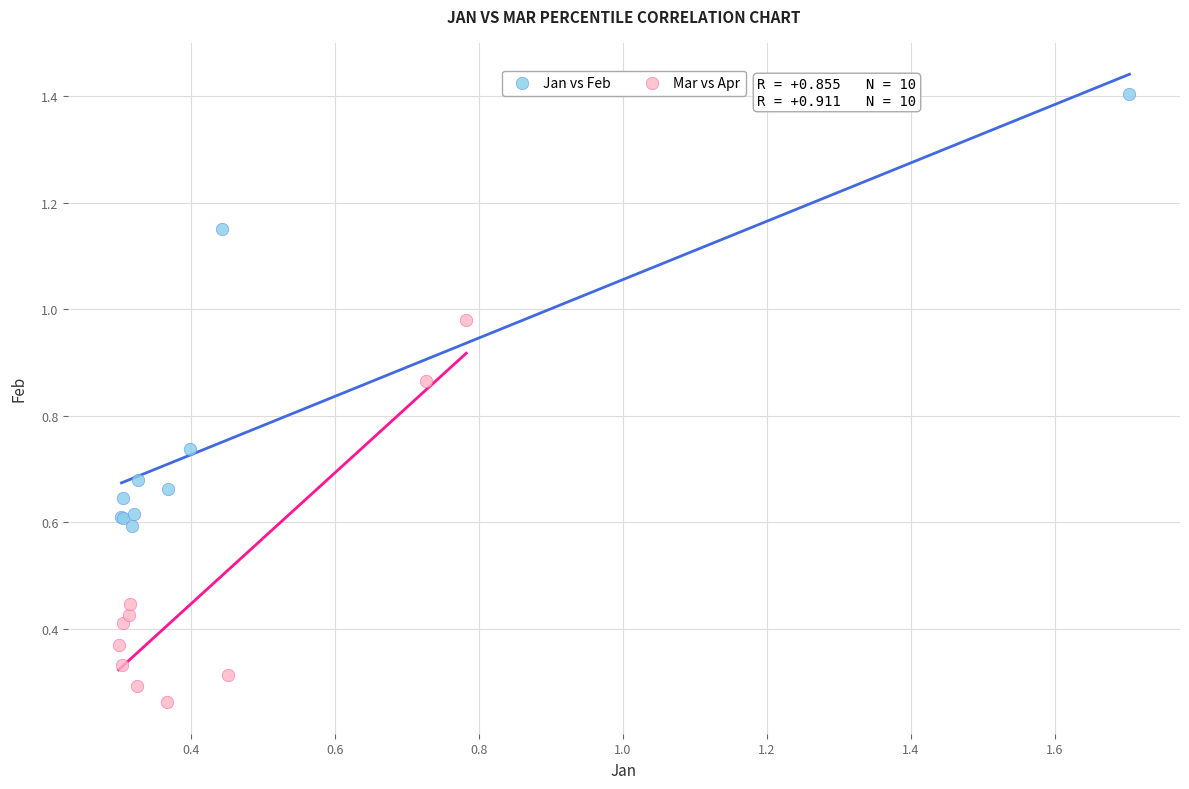

What are all the series names shown in the legend?

Jan vs Feb, Mar vs Apr